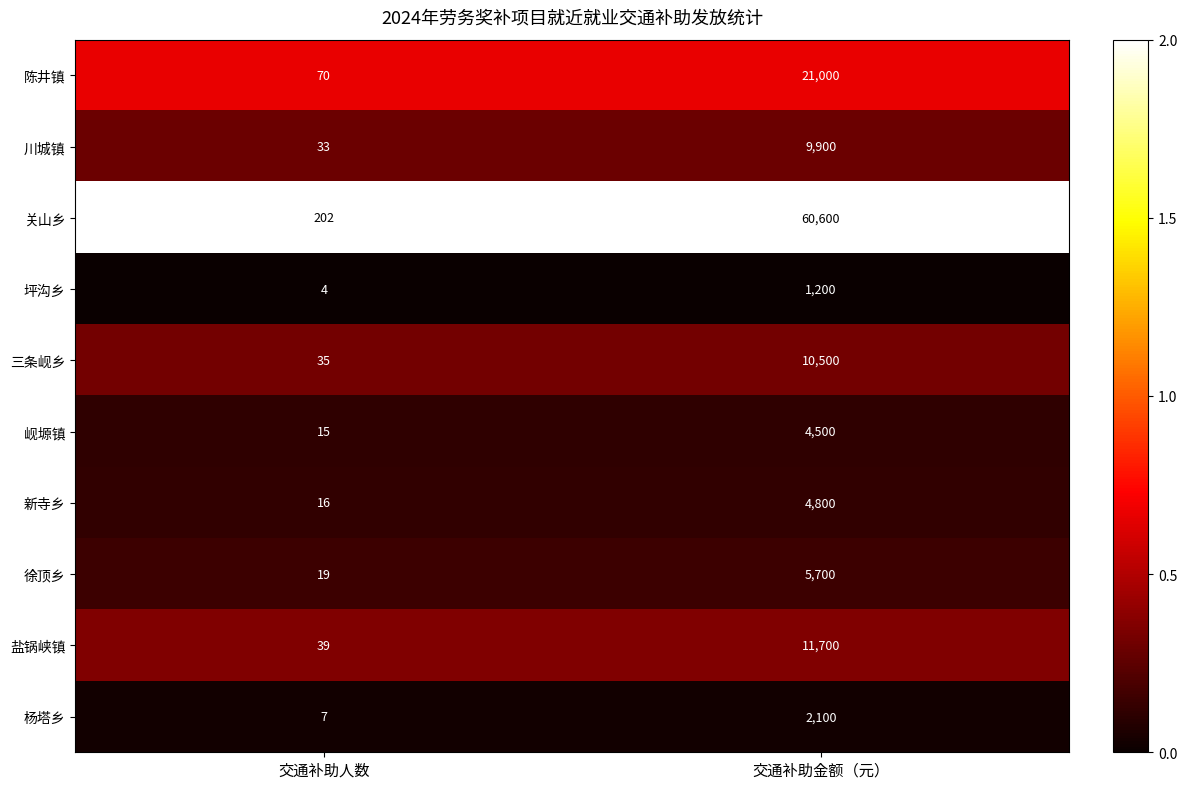

Reading left to right, transcribe all the data shown in this chart.

陈井镇: 70	21000
川城镇: 33	9900
关山乡: 202	60600
坪沟乡: 4	1200
三条岘乡: 35	10500
岘塬镇: 15	4500
新寺乡: 16	4800
徐顶乡: 19	5700
盐锅峡镇: 39	11700
杨塔乡: 7	2100